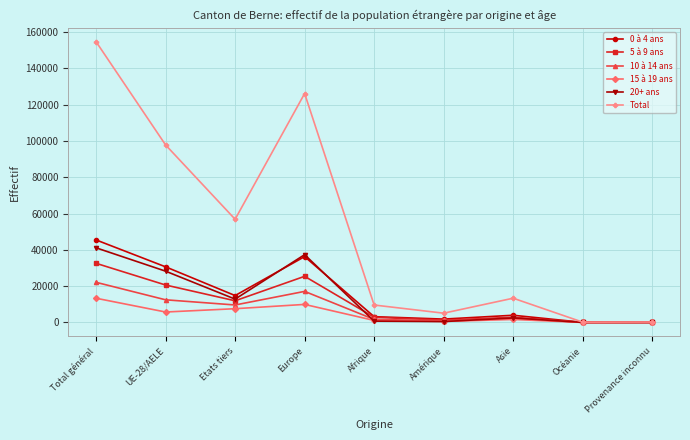

True or false: 15 à 19 ans has more than 0 interior local peaks.

True